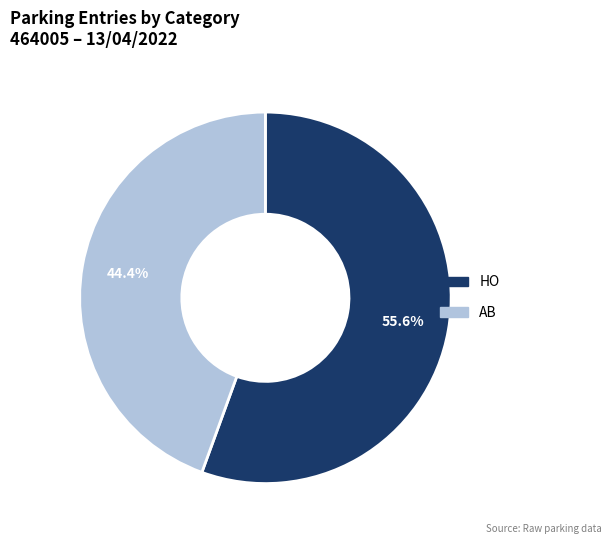

Approximately how many times larger is the value at HO compared to AB?

1.3